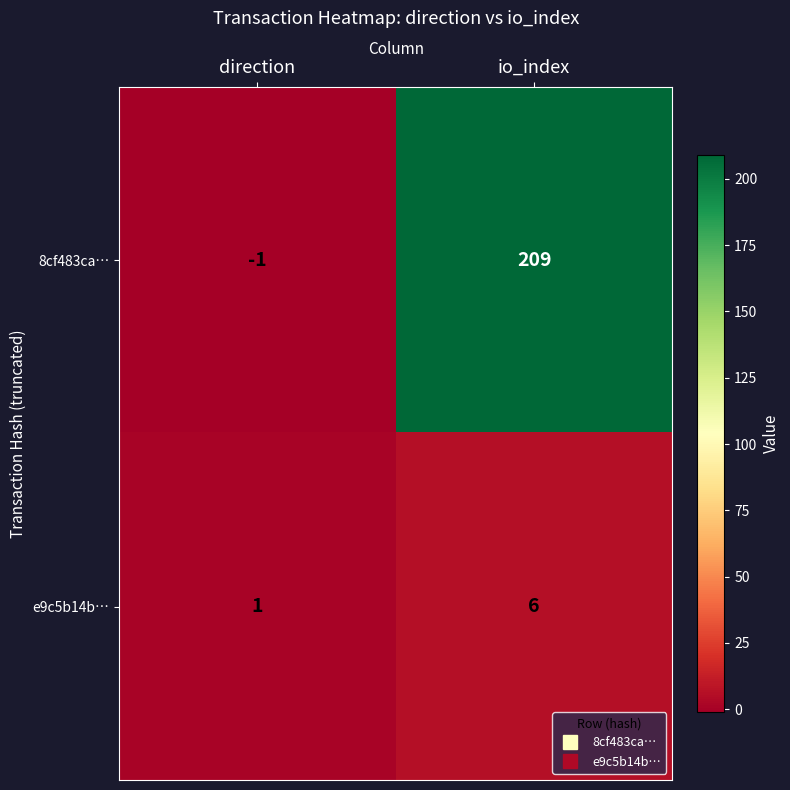

What is the smallest value displayed?

-1